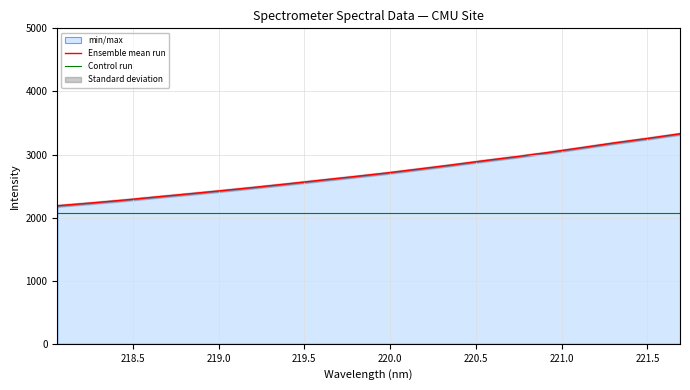

What is the value of the 19th point from the left?

3254.9